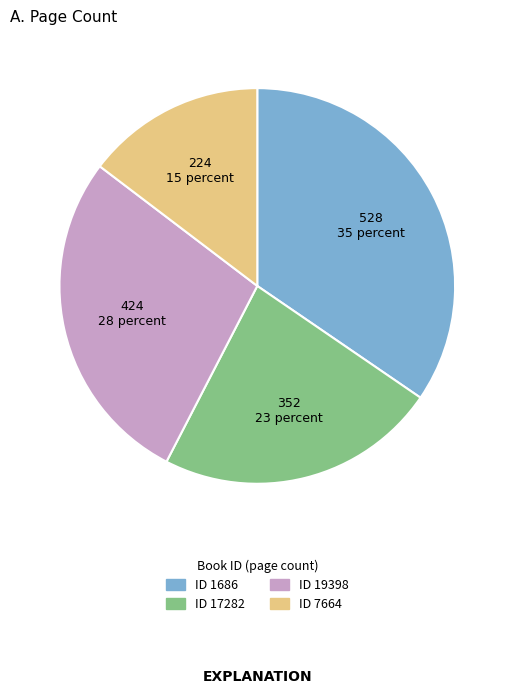

Does any single category account for the majority?

No